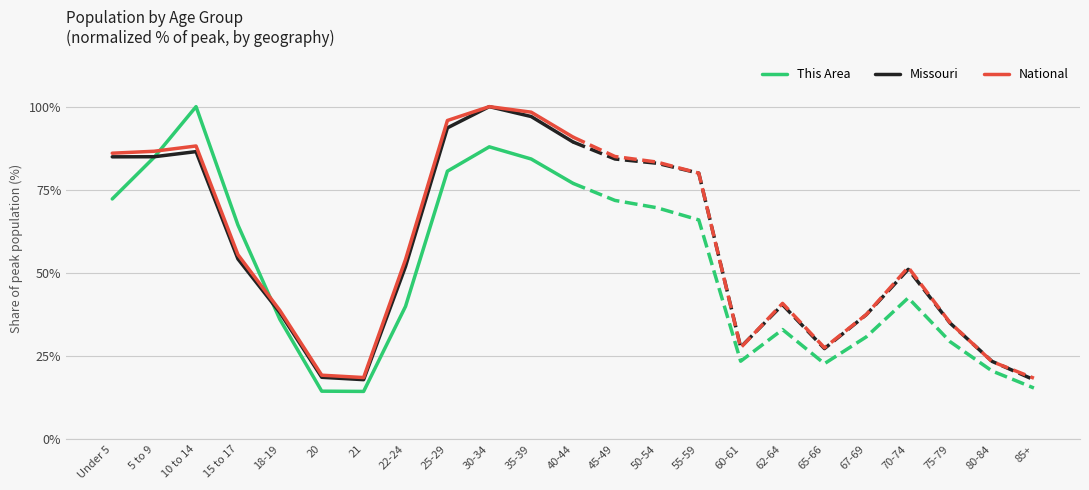

What is the approximate value of This Area at 15 to 17?

64.4